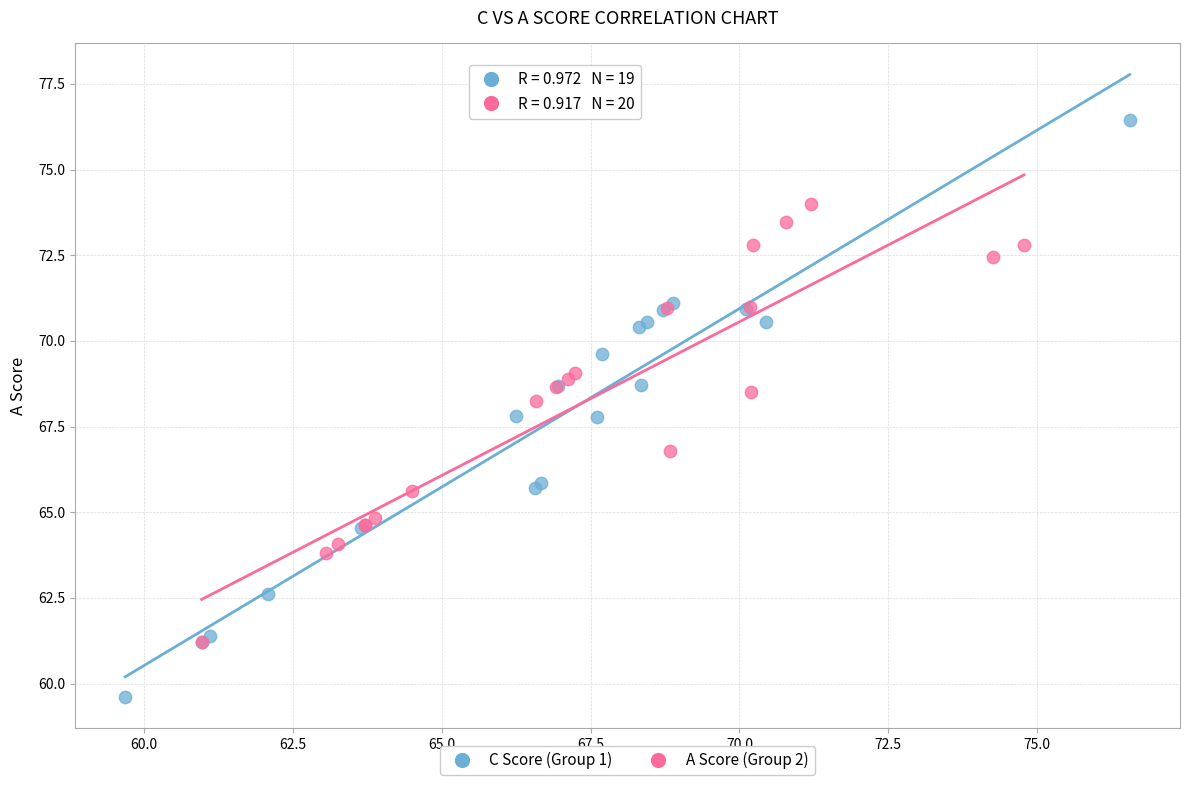

Which series contains the lowest Y value?

C Score (Group 1)